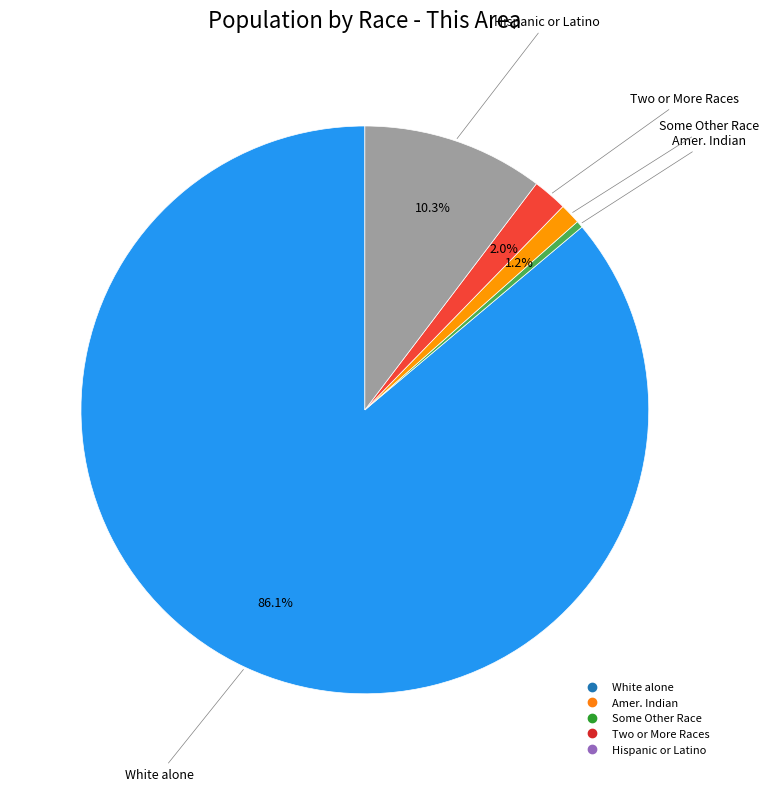

Does any single category account for the majority?

Yes